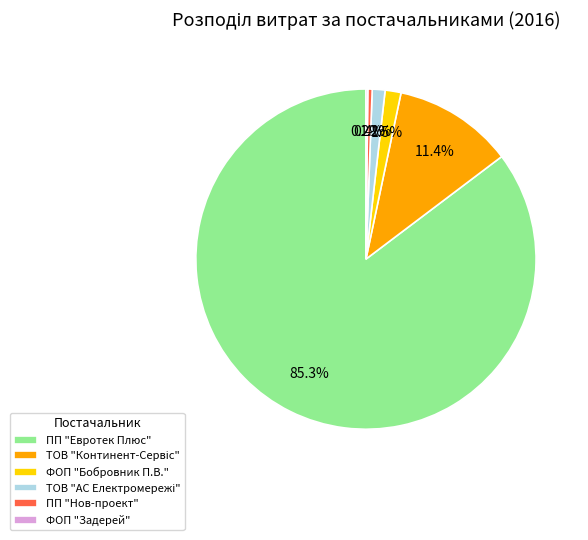

What percentage is the ПП "Евротек Плюс" slice, to the nearest percent?

85%